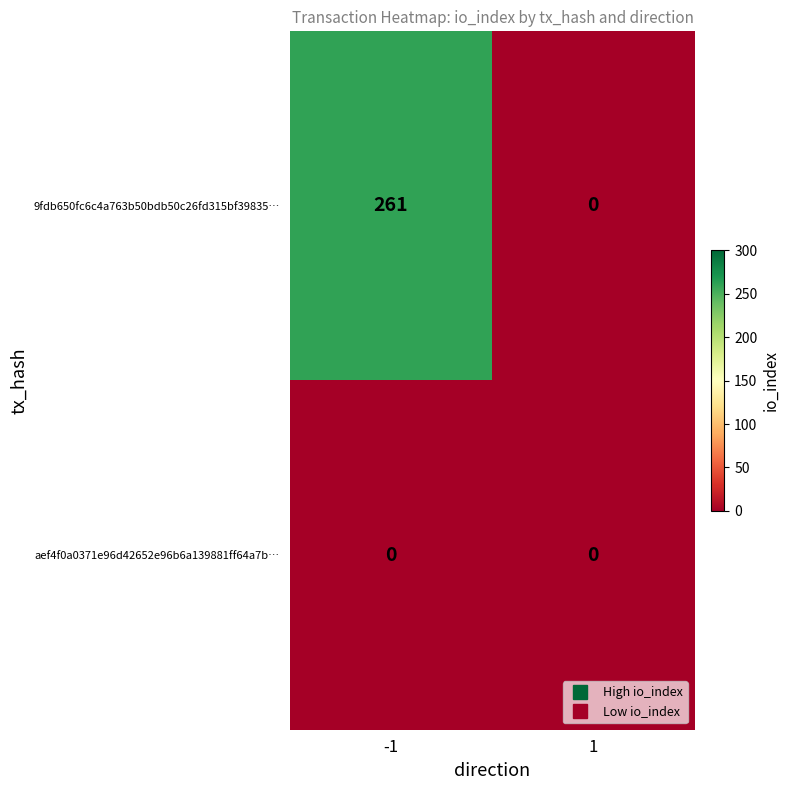

Which series has the widest spread of values?

9fdb650fc6c4a763b50bdb50c26fd315bf39835…